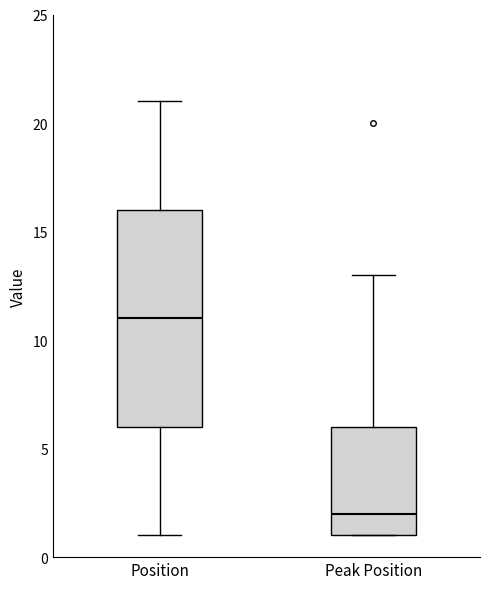

Which box is the tallest, from its lower edge to its upper edge?

Position